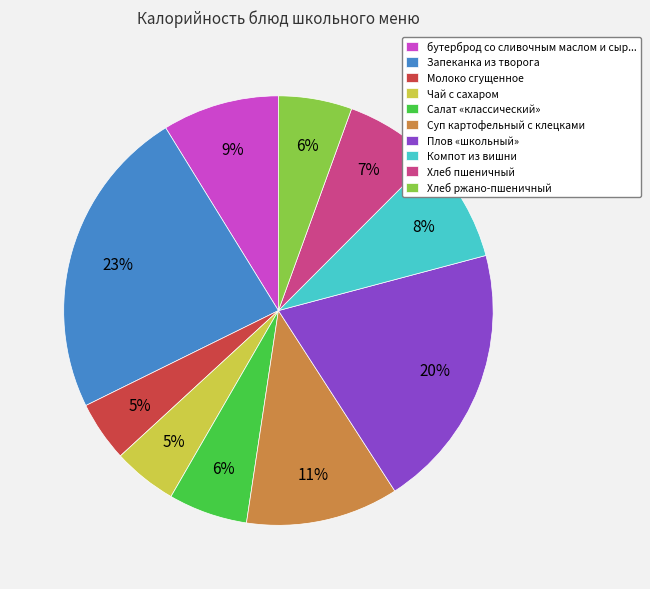

What is the largest slice in the pie chart?

Запеканка из творога